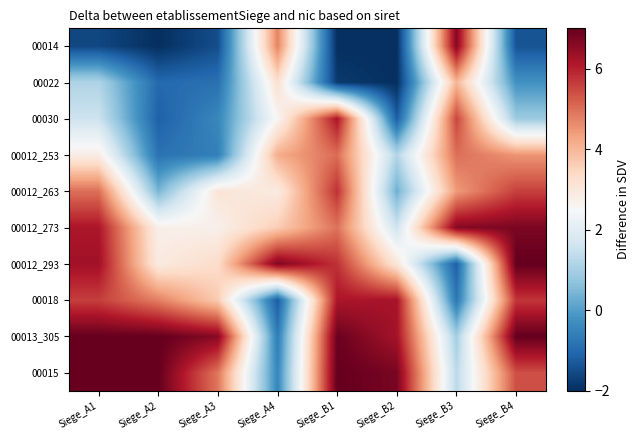

What is the minimum value shown in the chart?

-2.0